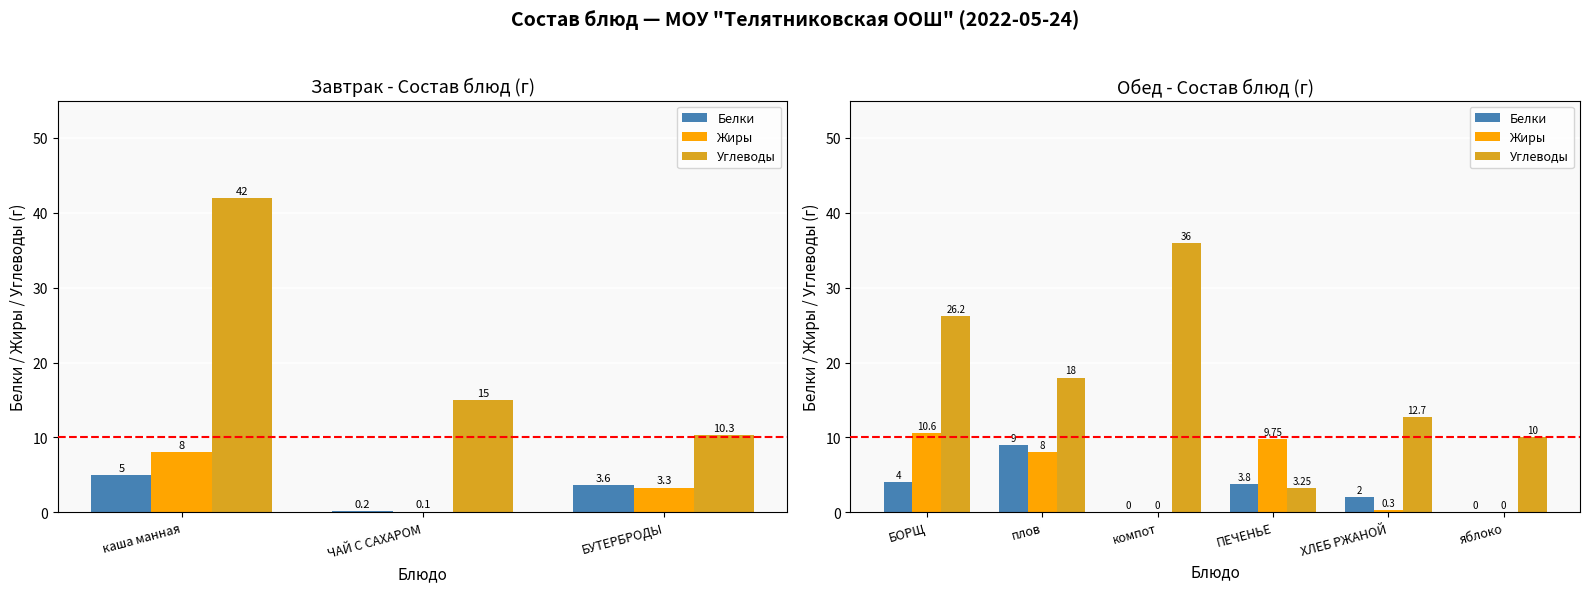

How many values in the Углеводы series exceed 18?

2